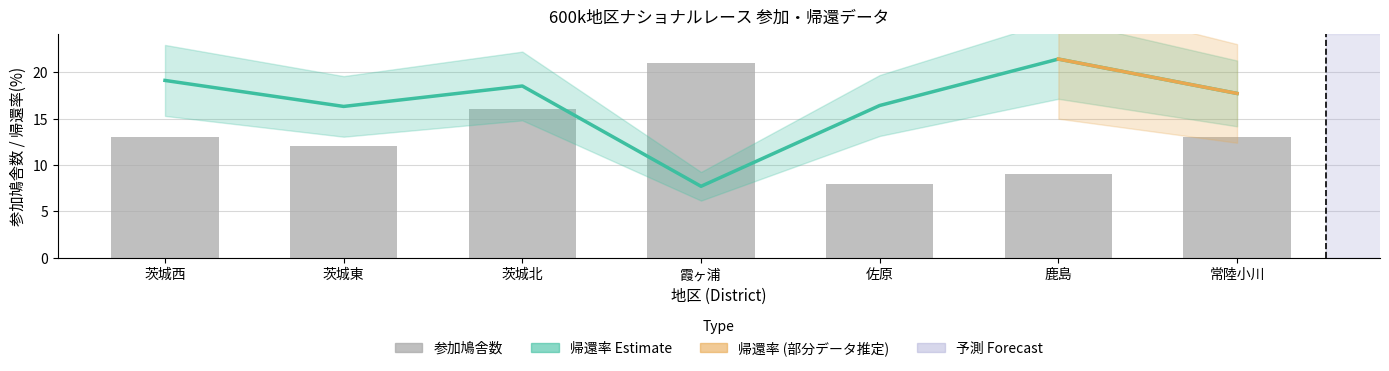

True or false: 帰還率 has a value of 17.7 at 常陸小川.

True